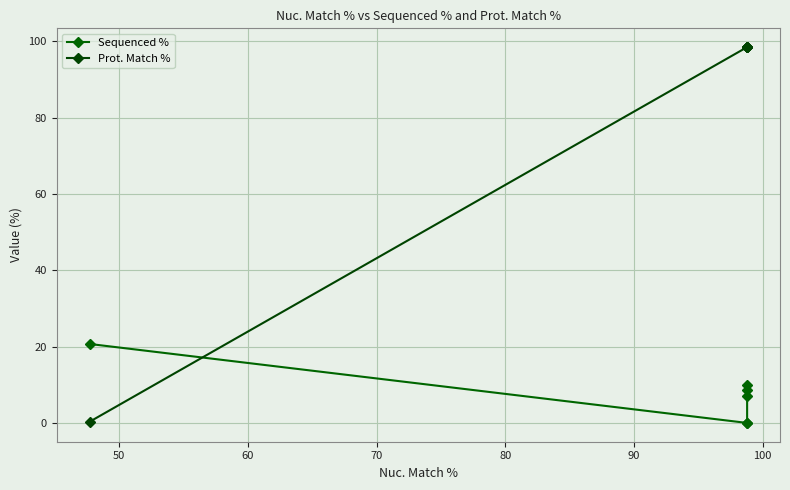

What is the sum of all Sequenced % values?

46.4